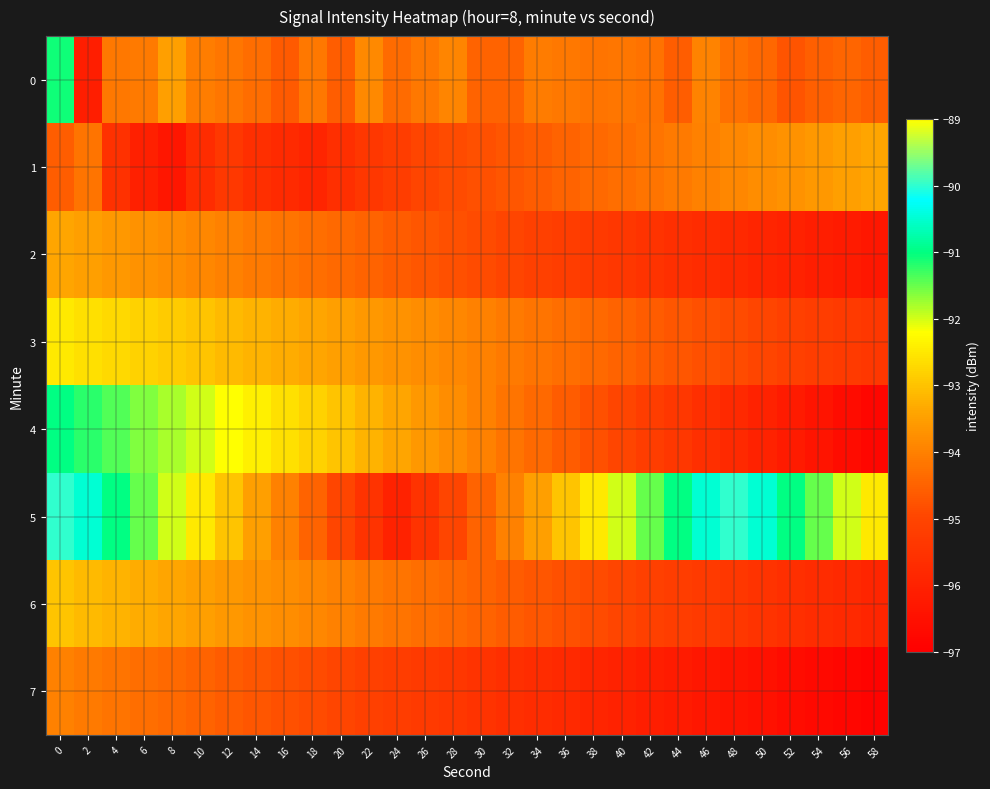

Reading left to right, what are all the values shown in this chart?

0: 0=-91.1	2=-96.1	4=-94.1	6=-94.1	8=-93.5	10=-94.0	12=-94.2	14=-94.3	16=-94.6	18=-94.1	20=-94.6	22=-93.9	24=-94.4	26=-94.1	28=-93.9	30=-94.5	32=-94.5	34=-94.1	36=-94.1	38=-94.2	40=-94.2	42=-94.2	44=-94.6	46=-94.0	48=-94.3	50=-94.4	52=-94.7	54=-94.6	56=-94.4	58=-94.6
1: 0=-94.6	2=-94.2	4=-95.6	6=-96.1	8=-96.3	10=-95.7	12=-95.3	14=-95.6	16=-95.8	18=-95.9	20=-95.6	22=-95.4	24=-95.2	26=-95.0	28=-94.9	30=-94.8	32=-94.7	34=-94.6	36=-94.5	38=-94.4	40=-94.3	42=-94.2	44=-94.1	46=-94.0	48=-93.9	50=-93.8	52=-93.7	54=-93.6	56=-93.5	58=-93.4
2: 0=-93.4	2=-93.5	4=-93.6	6=-93.7	8=-93.8	10=-93.9	12=-94.0	14=-94.1	16=-94.2	18=-94.3	20=-94.4	22=-94.5	24=-94.6	26=-94.7	28=-94.8	30=-94.9	32=-95.0	34=-95.1	36=-95.2	38=-95.3	40=-95.4	42=-95.5	44=-95.6	46=-95.7	48=-95.8	50=-95.9	52=-96.0	54=-96.1	56=-96.2	58=-96.3
3: 0=-92.5	2=-92.6	4=-92.7	6=-92.8	8=-92.9	10=-93.0	12=-93.1	14=-93.2	16=-93.3	18=-93.4	20=-93.5	22=-93.6	24=-93.7	26=-93.8	28=-93.9	30=-94.0	32=-94.1	34=-94.2	36=-94.3	38=-94.4	40=-94.5	42=-94.6	44=-94.7	46=-94.8	48=-94.9	50=-95.0	52=-95.1	54=-95.2	56=-95.3	58=-95.4
4: 0=-91.0	2=-91.2	4=-91.4	6=-91.6	8=-91.8	10=-92.0	12=-92.2	14=-92.4	16=-92.6	18=-92.8	20=-93.0	22=-93.2	24=-93.4	26=-93.6	28=-93.8	30=-94.0	32=-94.2	34=-94.4	36=-94.6	38=-94.8	40=-95.0	42=-95.2	44=-95.4	46=-95.6	48=-95.8	50=-96.0	52=-96.2	54=-96.4	56=-96.6	58=-96.8
5: 0=-90.0	2=-90.5	4=-91.0	6=-91.5	8=-92.0	10=-92.5	12=-93.0	14=-93.5	16=-94.0	18=-94.5	20=-95.0	22=-95.5	24=-96.0	26=-95.5	28=-95.0	30=-94.5	32=-94.0	34=-93.5	36=-93.0	38=-92.5	40=-92.0	42=-91.5	44=-91.0	46=-90.5	48=-90.0	50=-90.5	52=-91.0	54=-91.5	56=-92.0	58=-92.5
6: 0=-93.0	2=-93.1	4=-93.2	6=-93.3	8=-93.4	10=-93.5	12=-93.6	14=-93.7	16=-93.8	18=-93.9	20=-94.0	22=-94.1	24=-94.2	26=-94.3	28=-94.4	30=-94.5	32=-94.6	34=-94.7	36=-94.8	38=-94.9	40=-95.0	42=-95.1	44=-95.2	46=-95.3	48=-95.4	50=-95.5	52=-95.6	54=-95.7	56=-95.8	58=-95.9
7: 0=-94.0	2=-94.1	4=-94.2	6=-94.3	8=-94.4	10=-94.5	12=-94.6	14=-94.7	16=-94.8	18=-94.9	20=-95.0	22=-95.1	24=-95.2	26=-95.3	28=-95.4	30=-95.5	32=-95.6	34=-95.7	36=-95.8	38=-95.9	40=-96.0	42=-96.1	44=-96.2	46=-96.3	48=-96.4	50=-96.5	52=-96.6	54=-96.7	56=-96.8	58=-96.9